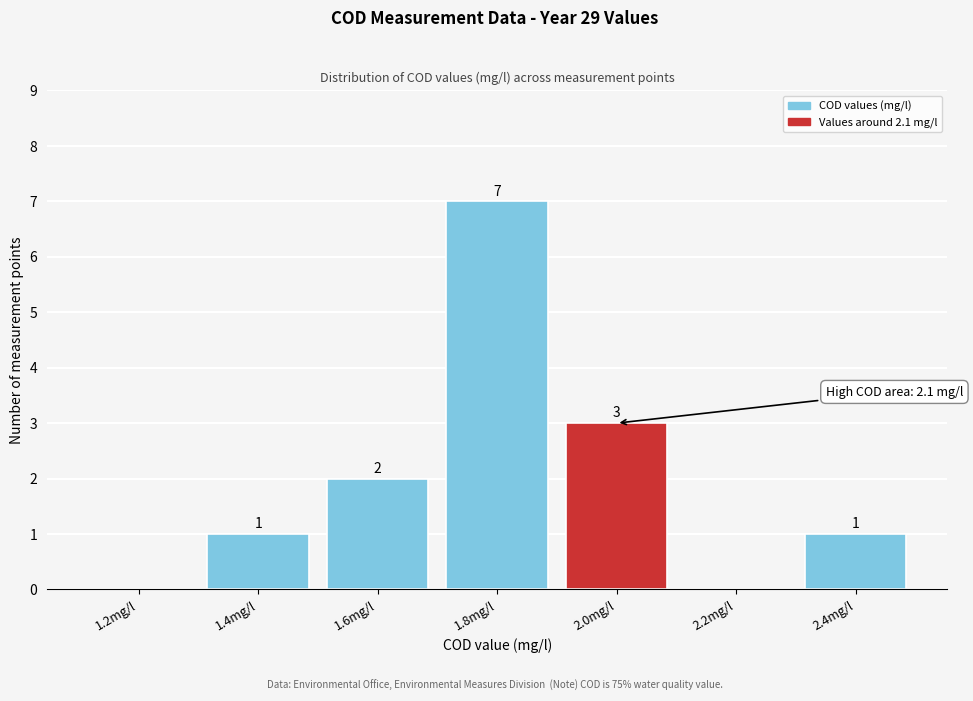

Reading left to right, what are all the values shown in this chart?

1.2mg/l=0	1.4mg/l=1	1.6mg/l=2	1.8mg/l=7	2.0mg/l=3	2.2mg/l=0	2.4mg/l=1